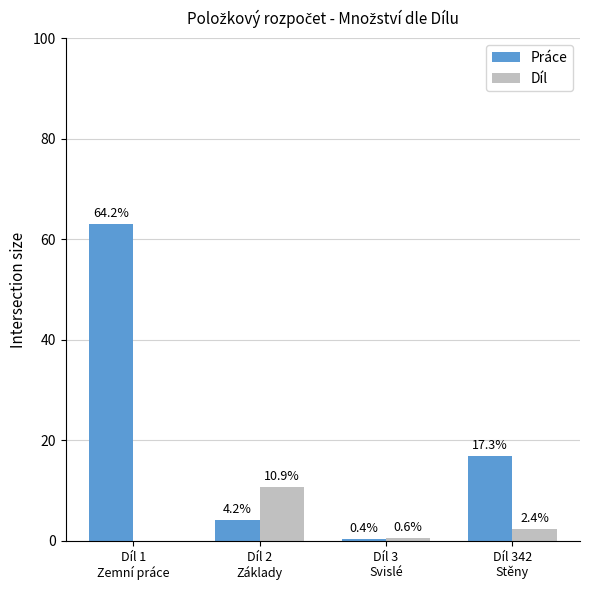

Does the chart contain stacked bars?

No